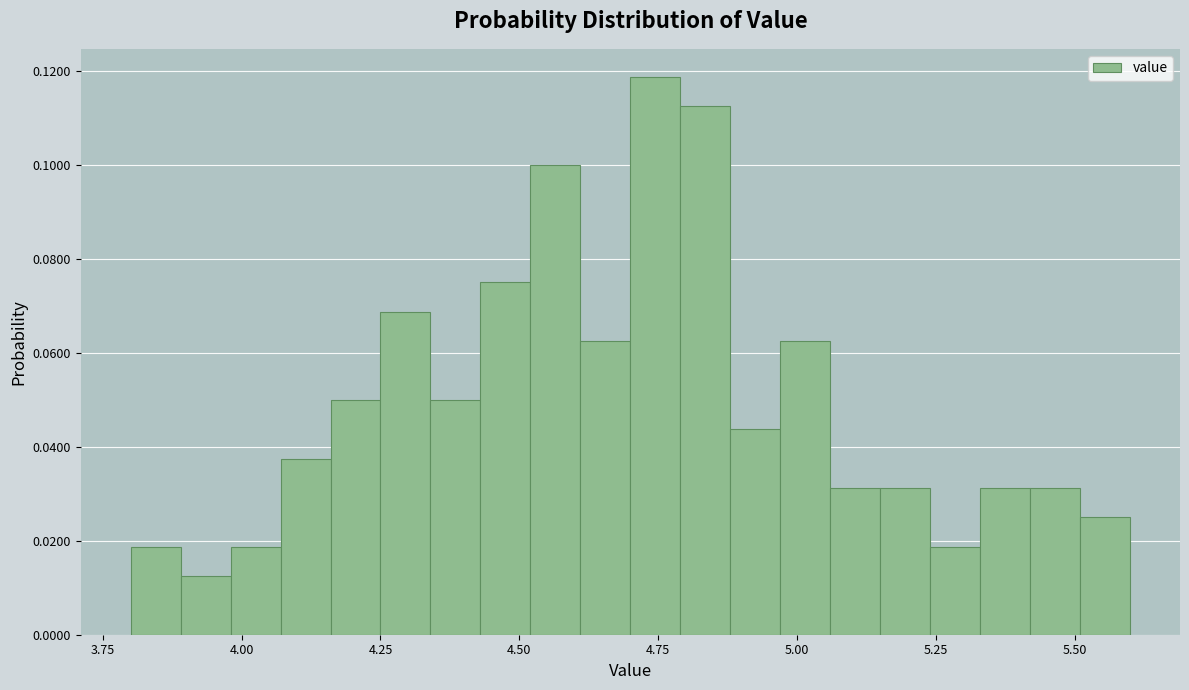

Around what value on the x-axis is the tallest bar? Give the approximate position of its centre, as read against the axis.

4.75